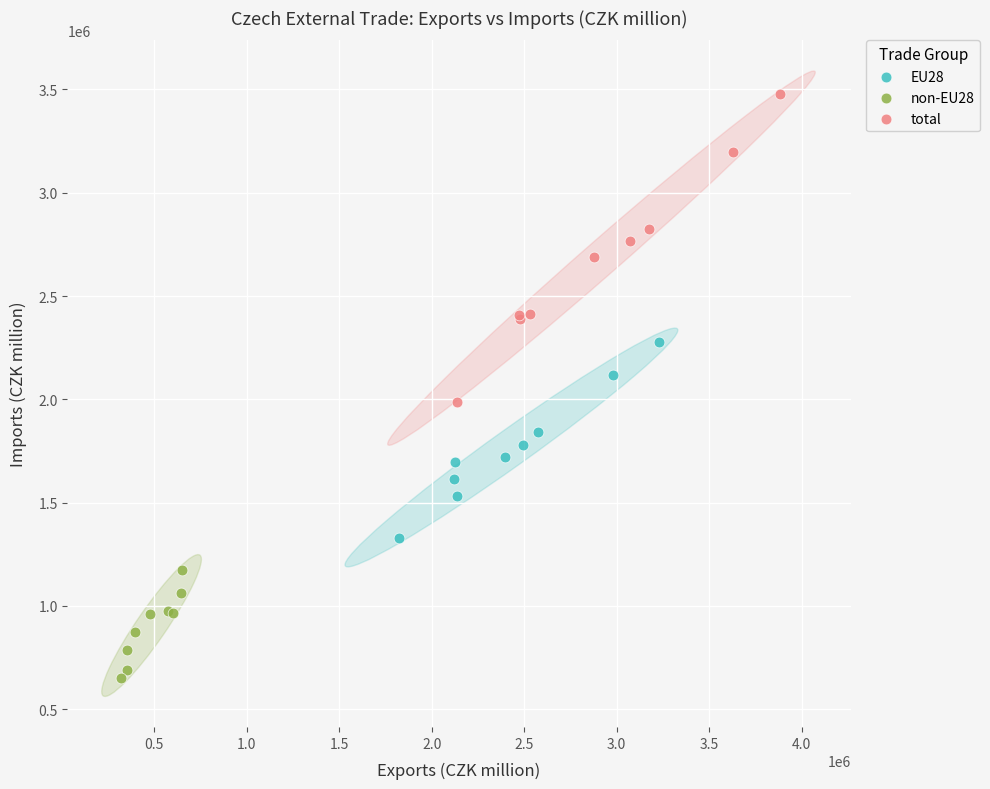

Which series reaches the minimum Y coordinate?

non-EU28